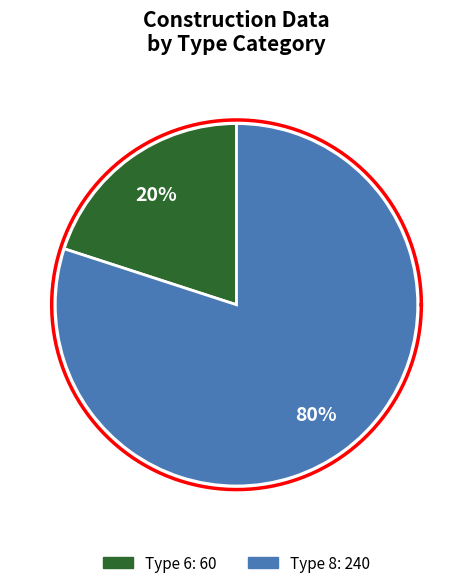

Count the number of slices in the pie.

2